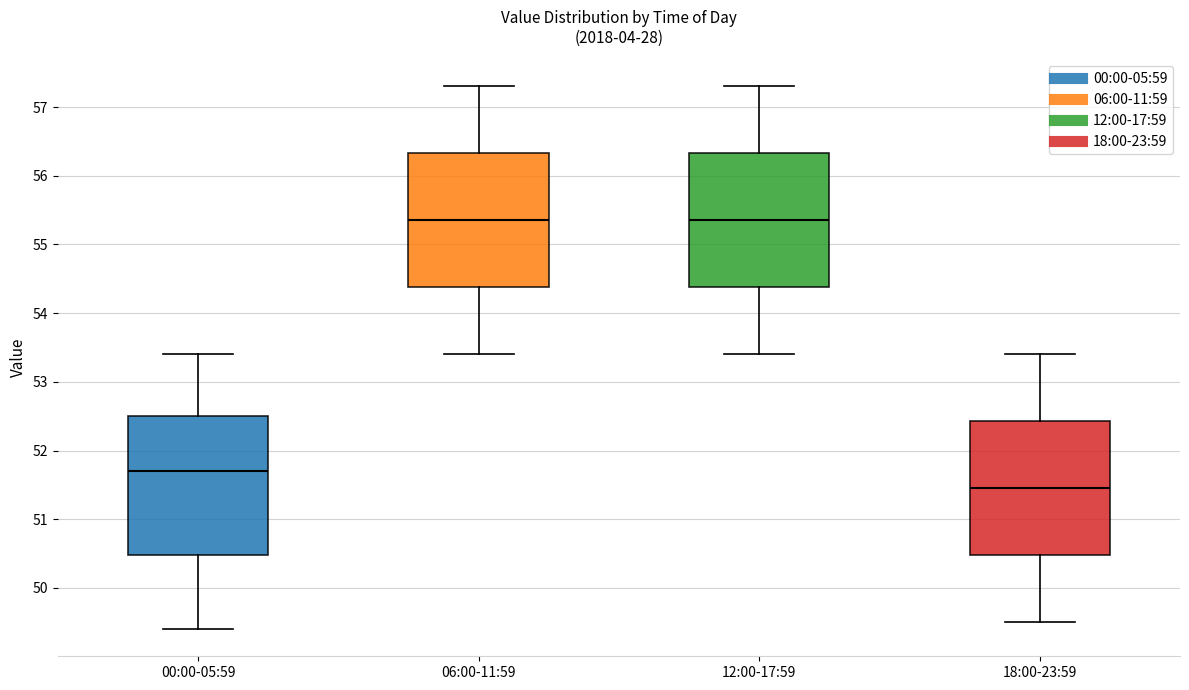

Where is the upper edge of the box for 00:00-05:59 on the y-axis? The values are not printed on the chart, so give them approximately, as read against the axis.

52.5